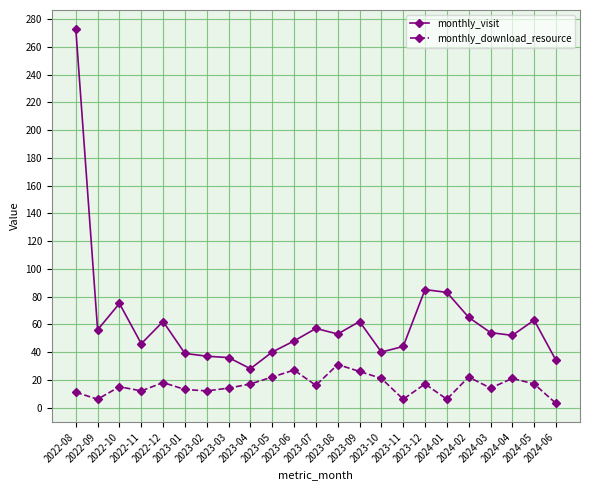

What is the maximum value for monthly_download_resource?

31